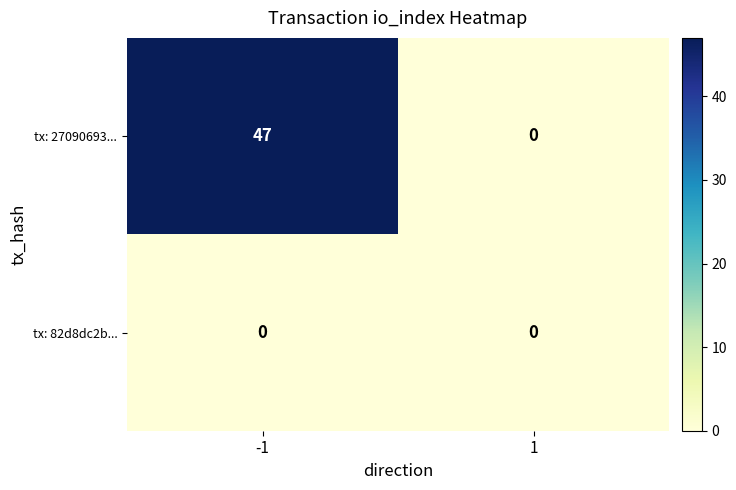

Between -1 and 1, which series saw the biggest shift?

tx: 27090693...